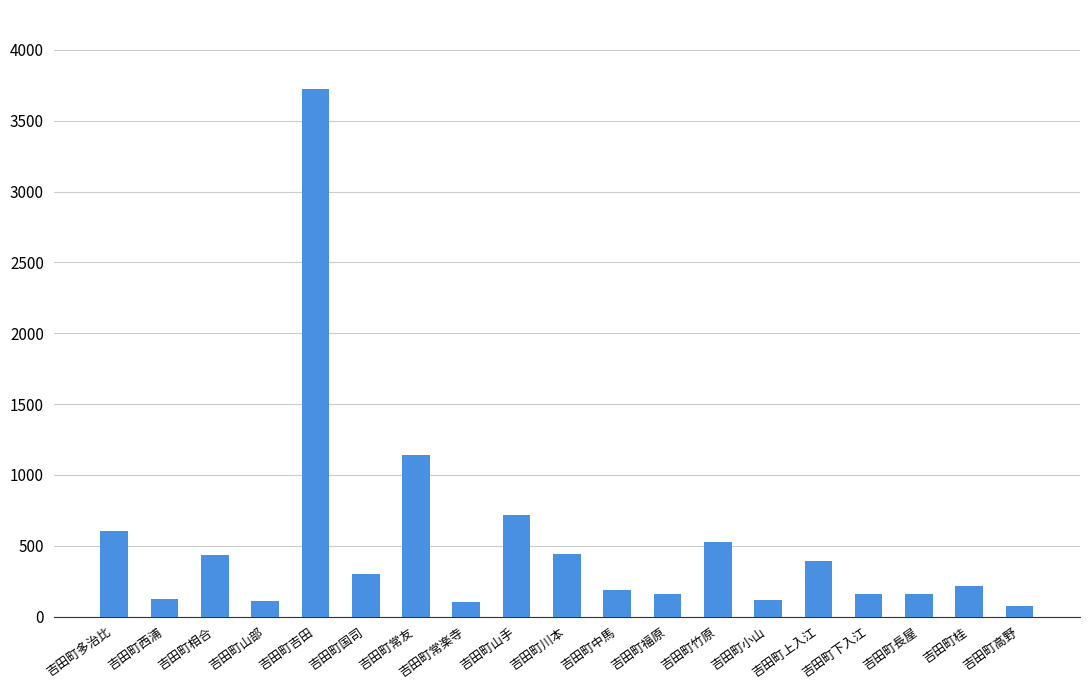

The value at 吉田町相合 is 438. True or false?

True